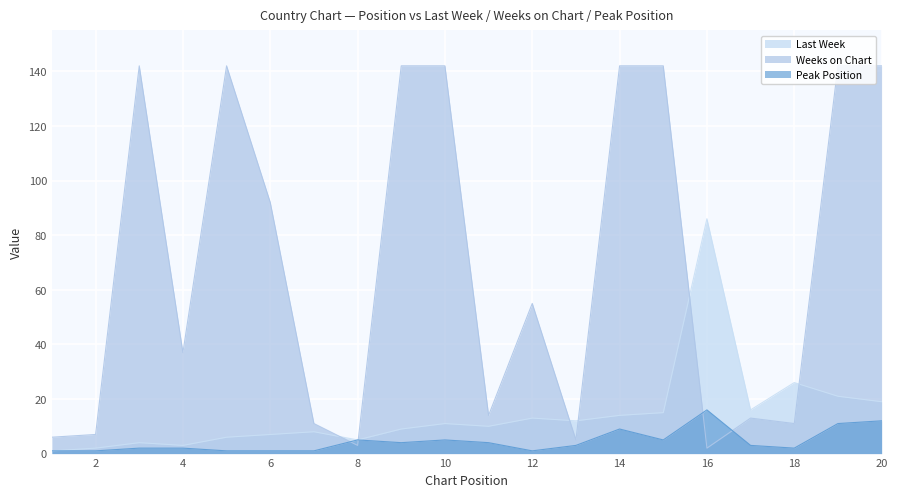

What is the difference between the highest and lowest values at 17?

13